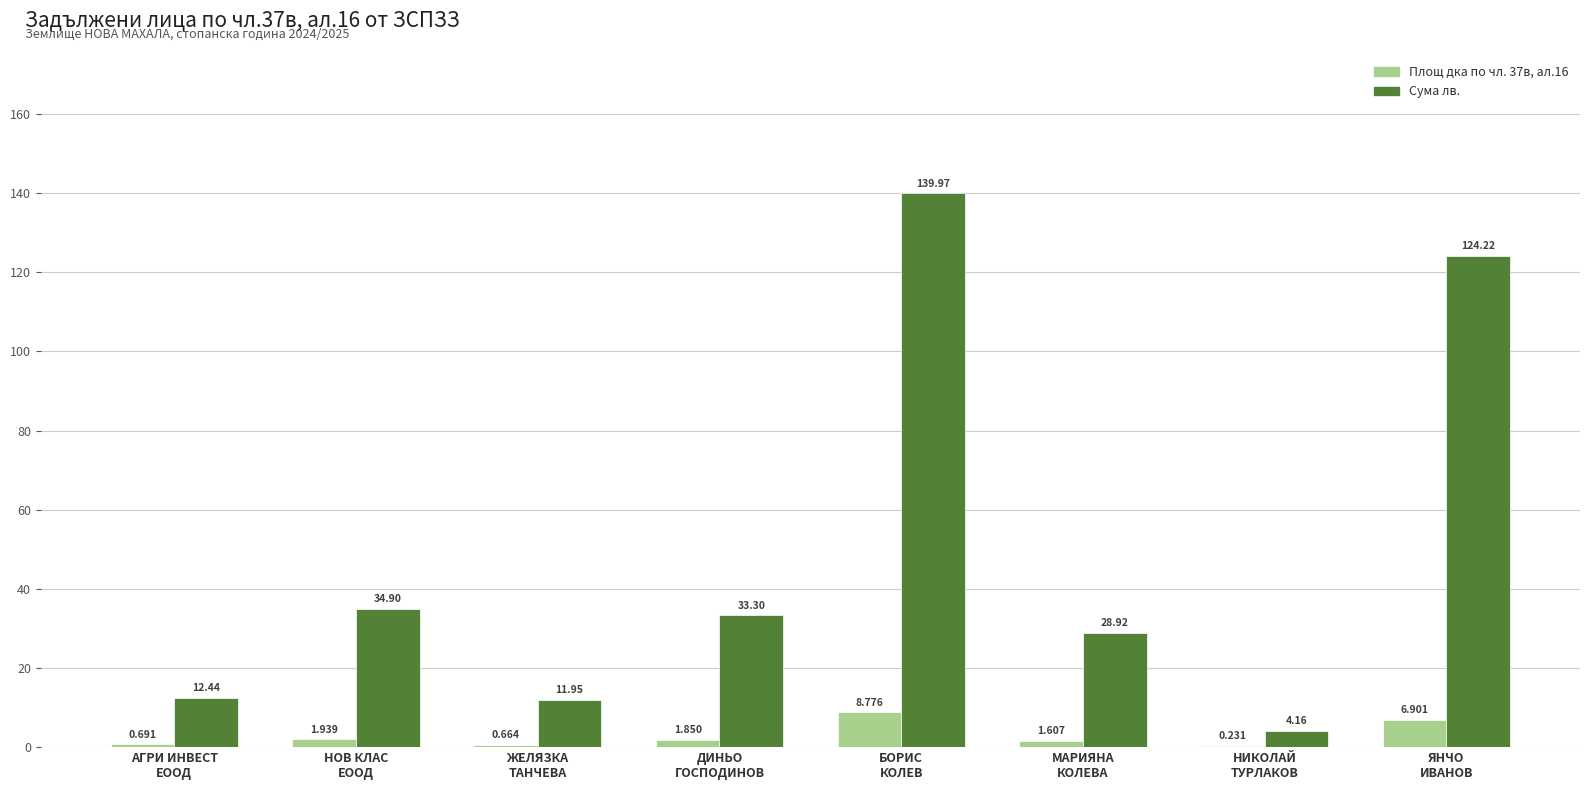

Which series has the largest total across all categories?

Сума лв.